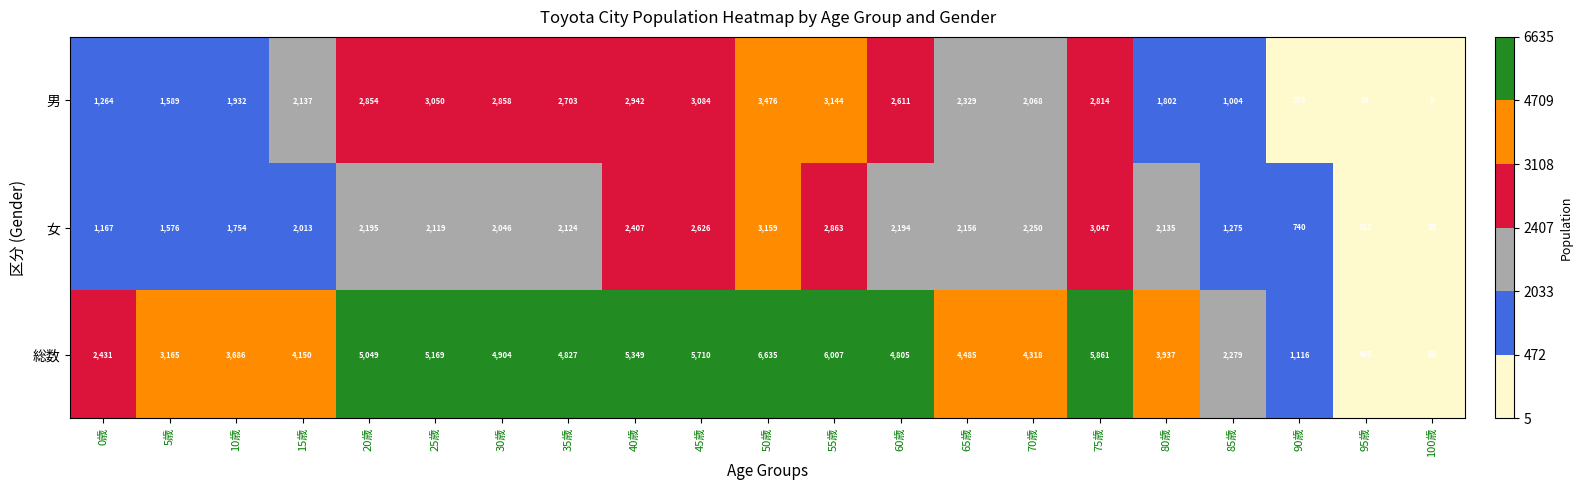

True or false: 女 has a value of 1754 at 10歳.

True